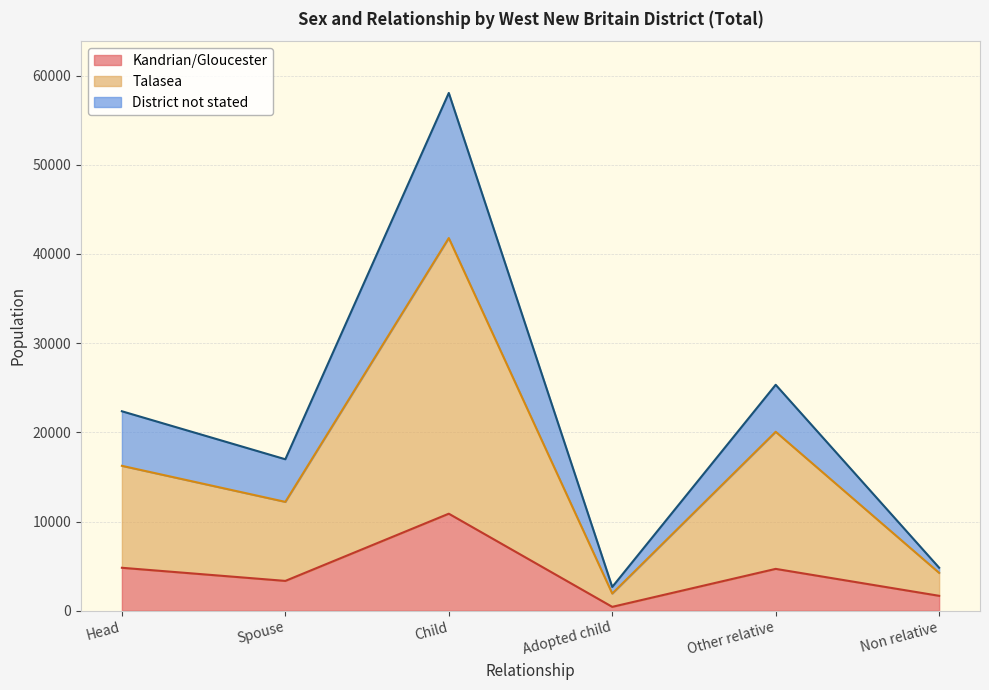

How many lines are shown in the chart?

3